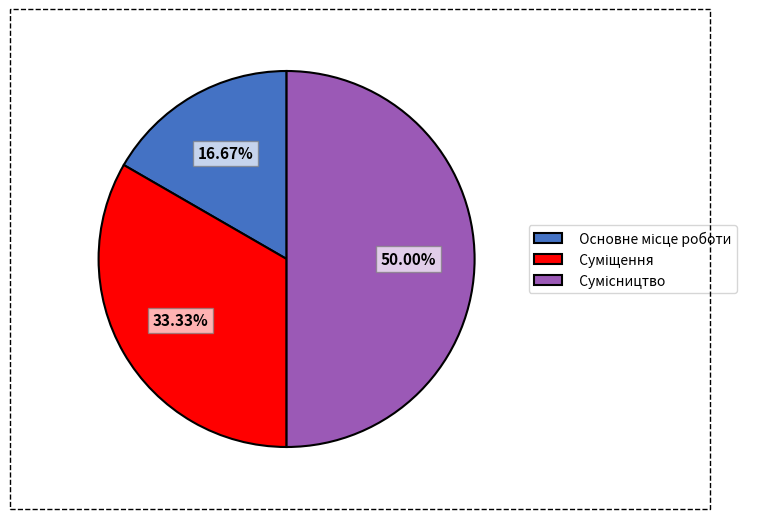

How many segments does this pie chart have?

3